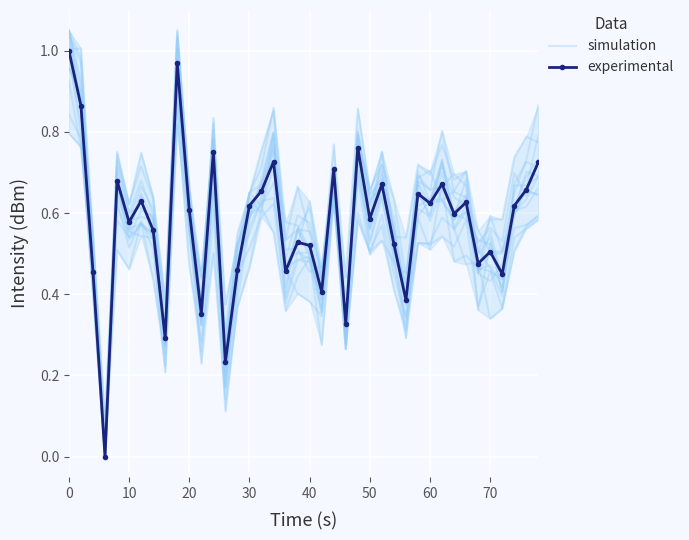

The simulation series shows 0.2 at 40. True or false?

False